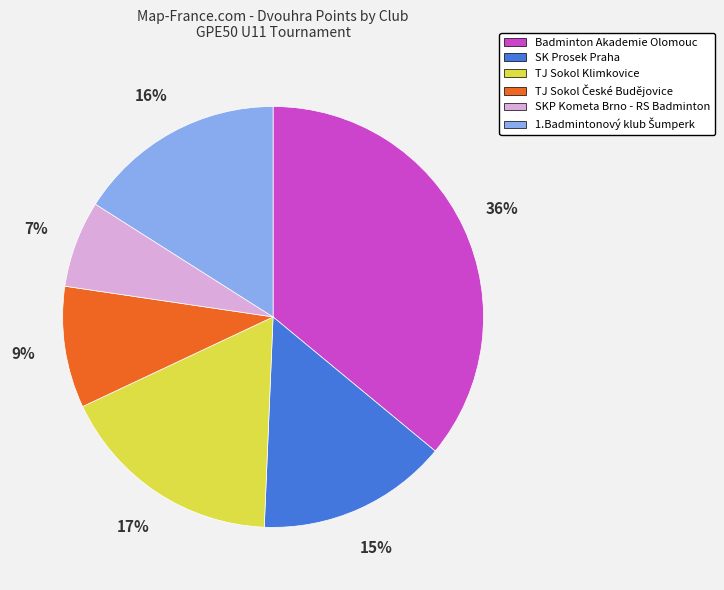

Which slice is the smallest?

SKP Kometa Brno - RS Badminton